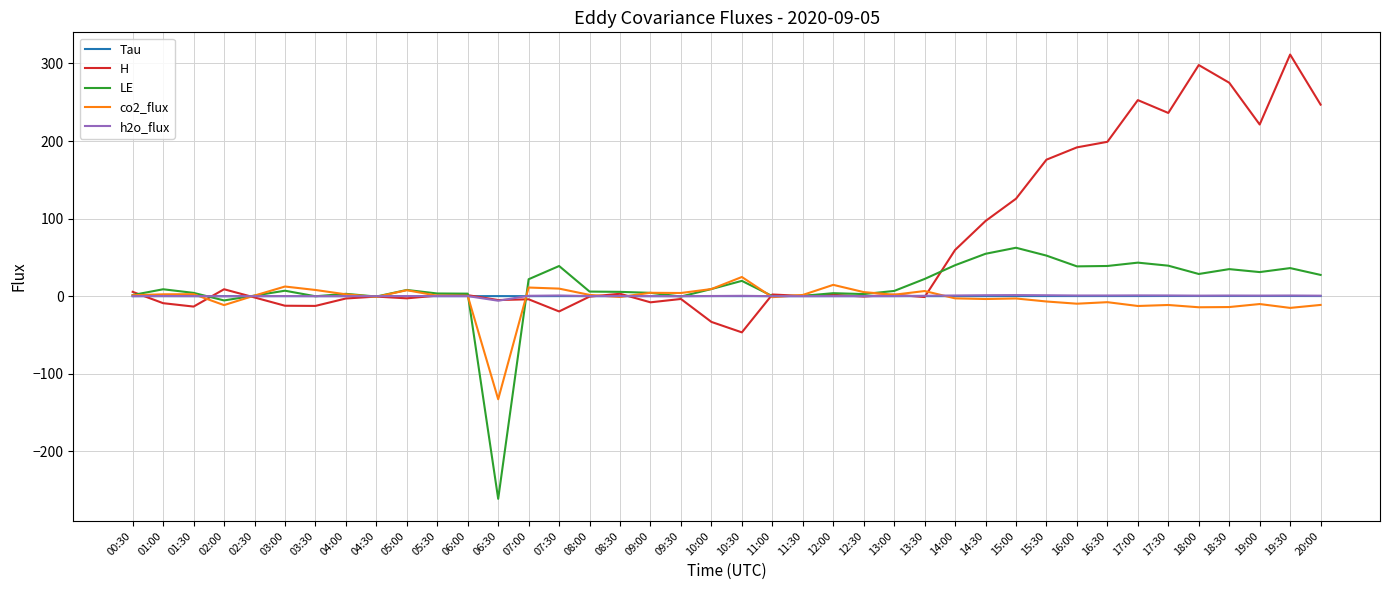

True or false: H has a value of 417.6 at 17:30.

False